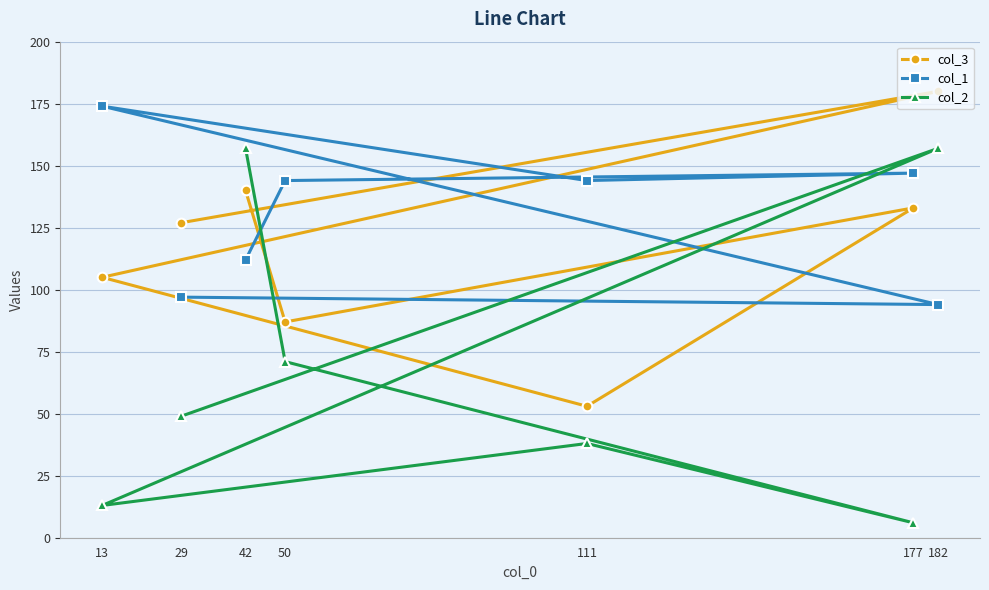

What is the minimum value shown in the chart?

6